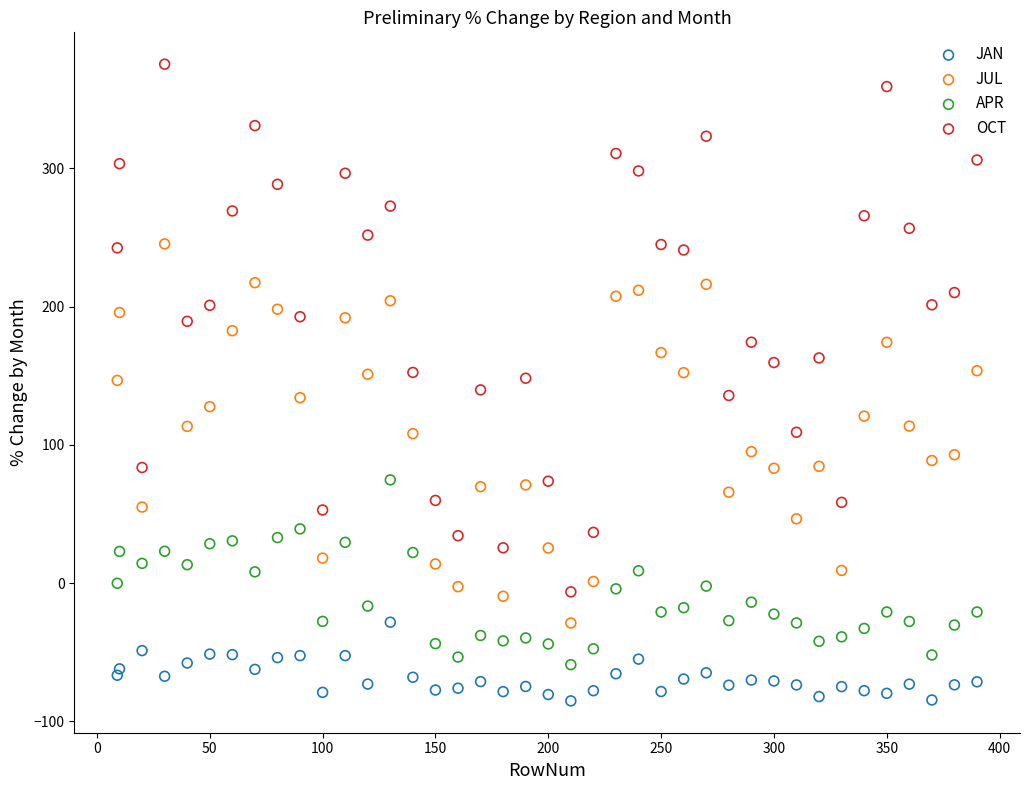

Which series reaches the minimum Y coordinate?

JAN